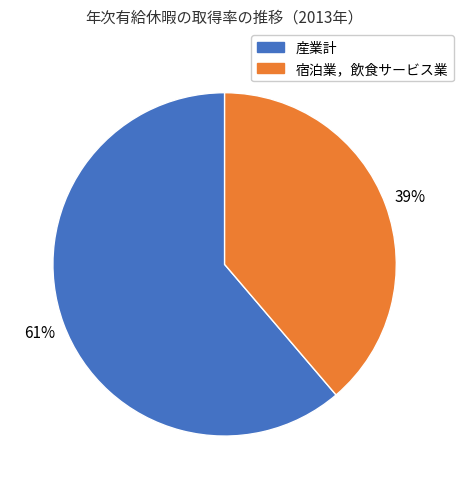

To the nearest percent, what is the difference between the largest and smallest slice percentages?

22%